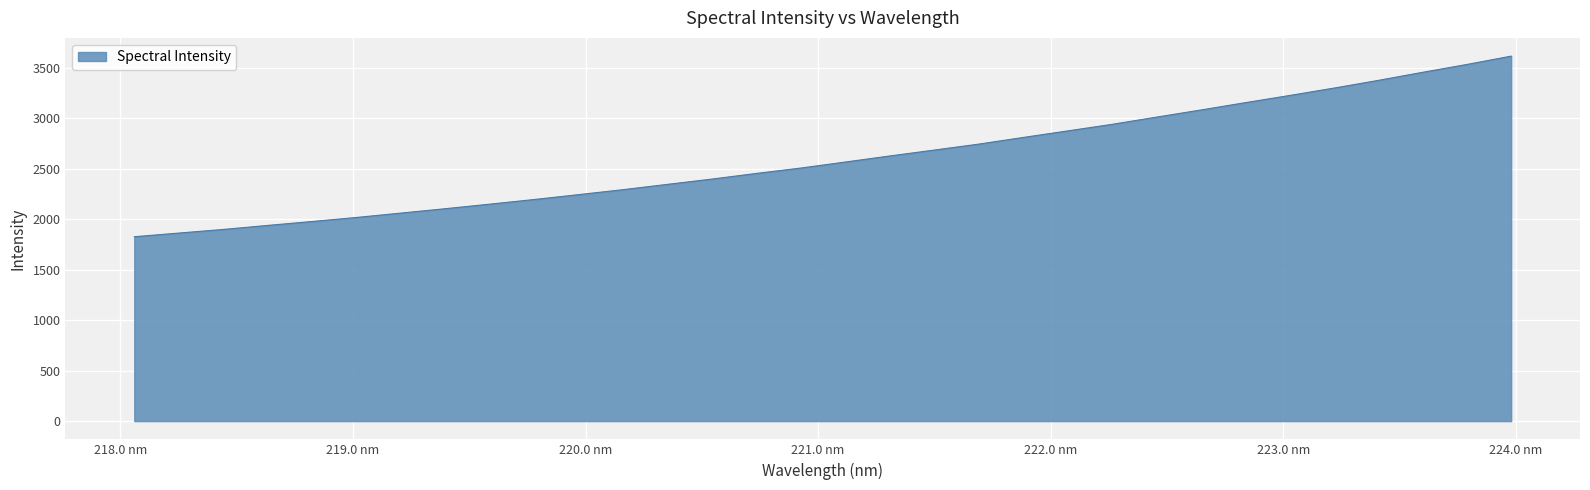

What is the maximum value shown in the chart?

3612.5